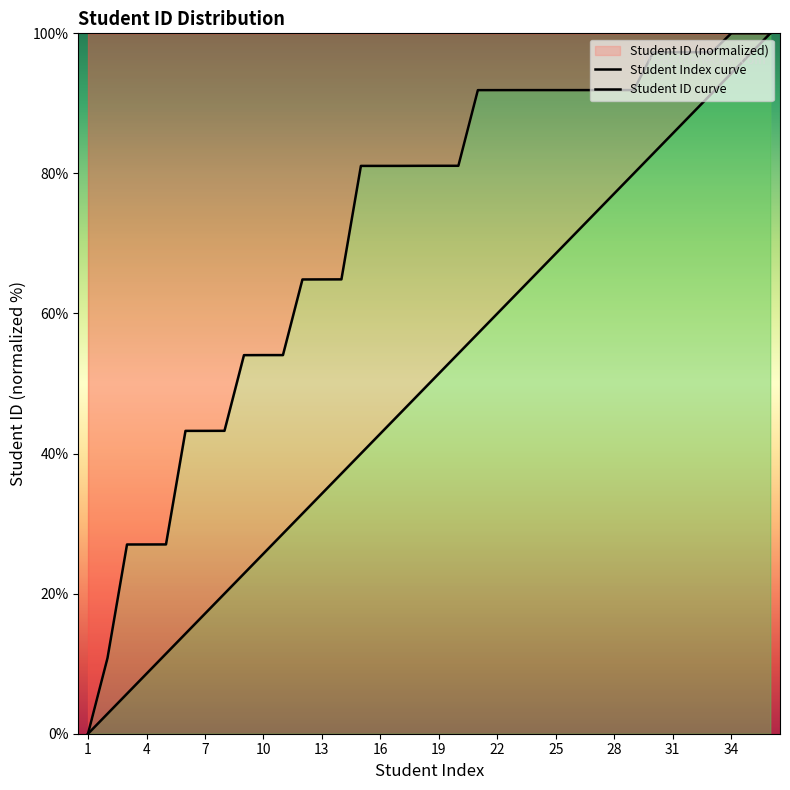

What is the sum of all Student Index values?

1800.0